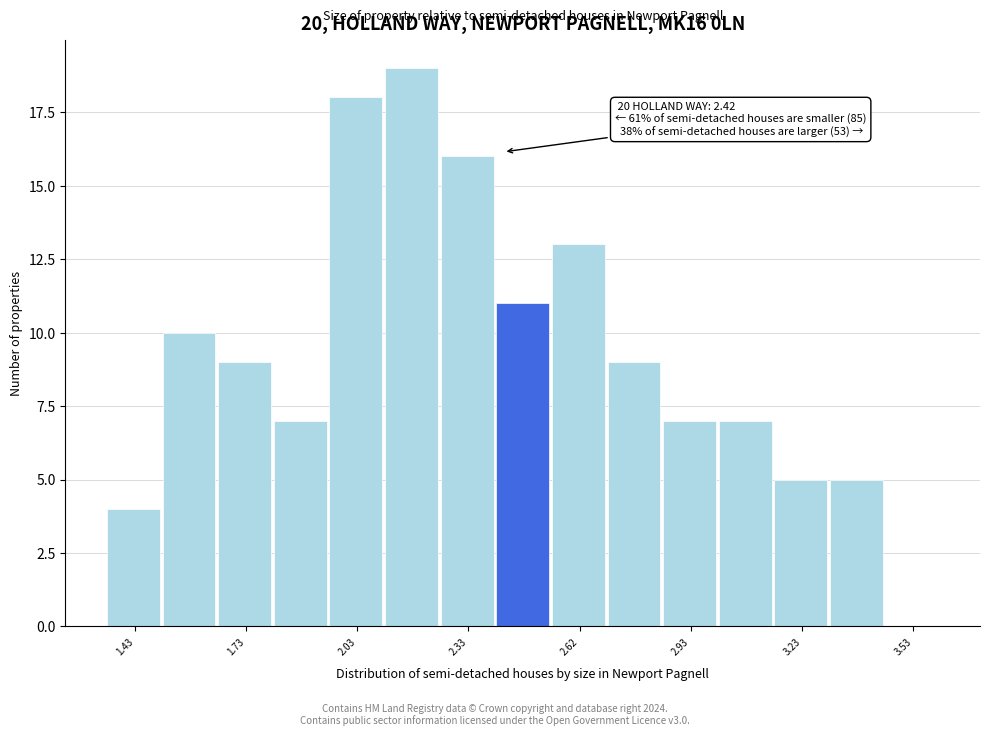

Read against the x-axis, roughly where is the centre of the tallest bar?

2.15